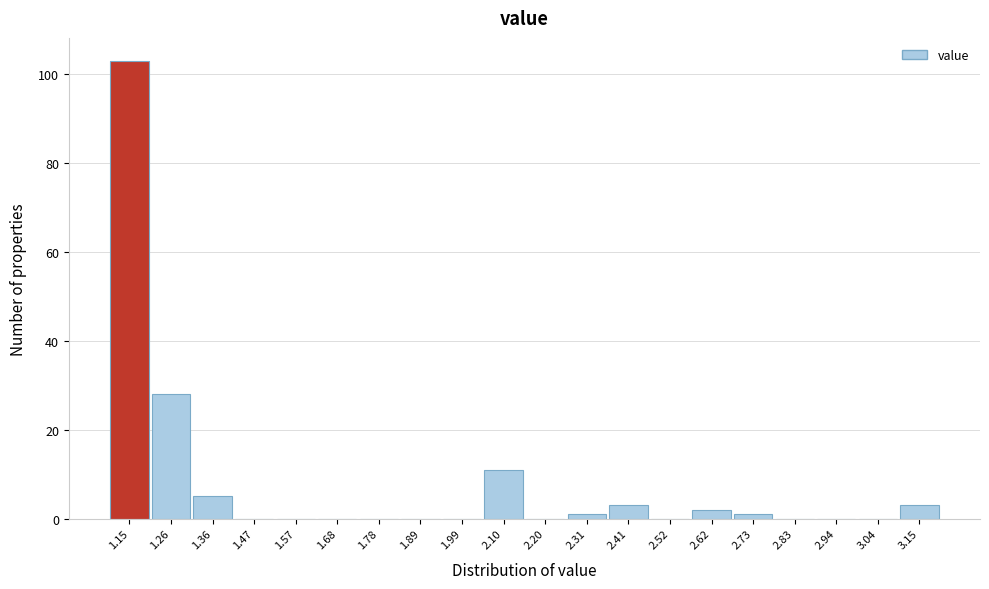

Reading left to right, list every bar in this chart as the range it spans on the x-axis followed by its height. Neither the bar edges nor the heights are printed on the chart, so give them approximately, as read against the axes.

1.100 to 1.205: 104
1.205 to 1.310: 28
1.310 to 1.415: 6
1.415 to 1.520: 0
1.520 to 1.625: 0
1.625 to 1.730: 0
1.730 to 1.835: 0
1.835 to 1.940: 0
1.940 to 2.045: 0
2.045 to 2.150: 12
2.150 to 2.255: 0
2.255 to 2.360: under 2
2.360 to 2.465: 4
2.465 to 2.570: 0
2.570 to 2.675: 2
2.675 to 2.780: under 2
2.780 to 2.885: 0
2.885 to 2.990: 0
2.990 to 3.095: 0
3.095 to 3.200: 4